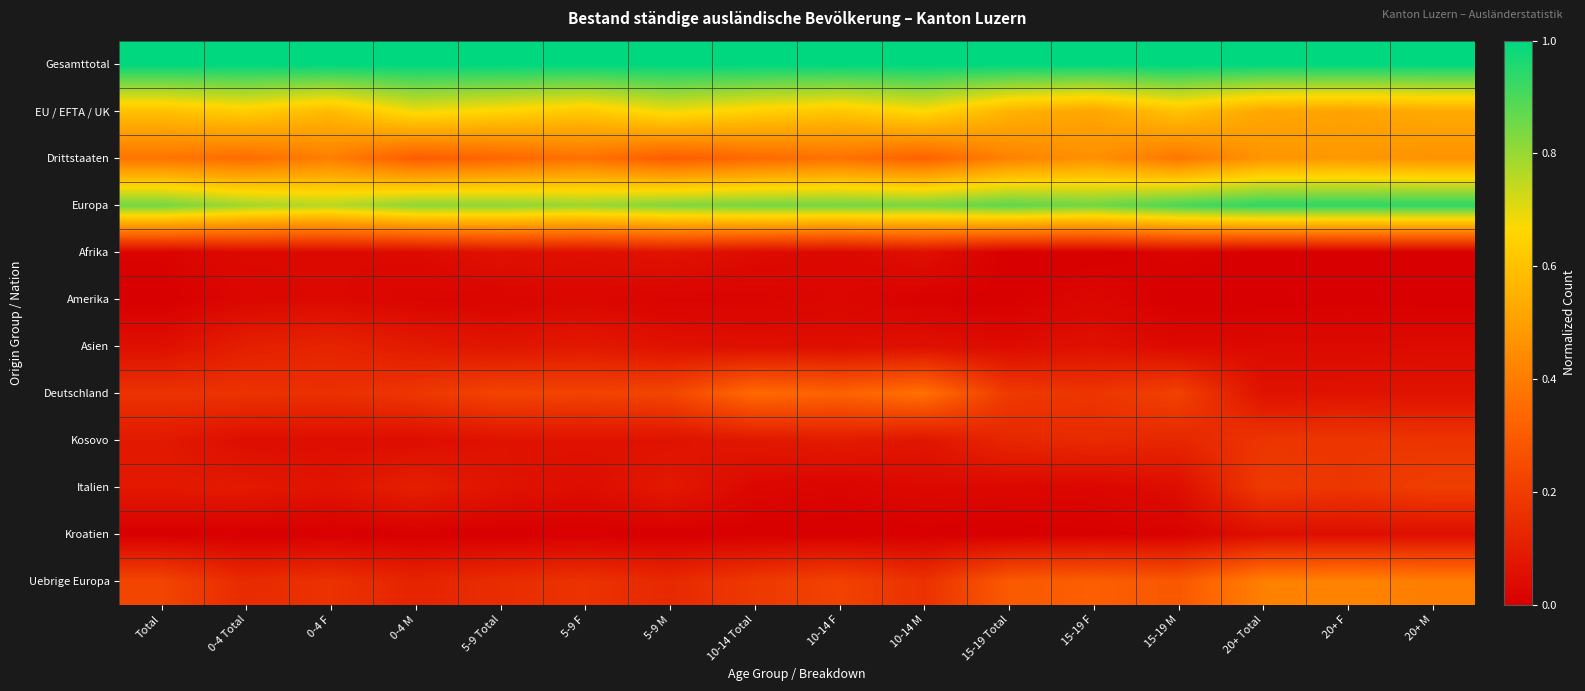

Reading right to left, transcribe all the data shown in this chart.

Gesamttotal: 20+ M=1.0	20+ F=1.0	20+ Total=1.0	15-19 M=1.0	15-19 F=1.0	15-19 Total=1.0	10-14 M=1.0	10-14 F=1.0	10-14 Total=1.0	5-9 M=1.0	5-9 F=1.0	5-9 Total=1.0	0-4 M=1.0	0-4 F=1.0	0-4 Total=1.0	Total=1.0
EU / EFTA / UK: 20+ M=0.5	20+ F=0.5	20+ Total=0.5	15-19 M=0.6	15-19 F=0.5	15-19 Total=0.6	10-14 M=0.7	10-14 F=0.6	10-14 Total=0.6	5-9 M=0.7	5-9 F=0.6	5-9 Total=0.7	0-4 M=0.7	0-4 F=0.6	0-4 Total=0.6	Total=0.6
Drittstaaten: 20+ M=0.5	20+ F=0.5	20+ Total=0.5	15-19 M=0.4	15-19 F=0.5	15-19 Total=0.4	10-14 M=0.3	10-14 F=0.4	10-14 Total=0.3	5-9 M=0.3	5-9 F=0.4	5-9 Total=0.3	0-4 M=0.3	0-4 F=0.4	0-4 Total=0.4	Total=0.4
Europa: 20+ M=0.9	20+ F=0.9	20+ Total=0.9	15-19 M=0.9	15-19 F=0.9	15-19 Total=0.9	10-14 M=0.8	10-14 F=0.8	10-14 Total=0.8	5-9 M=0.8	5-9 F=0.8	5-9 Total=0.8	0-4 M=0.8	0-4 F=0.8	0-4 Total=0.8	Total=0.9
Afrika: 20+ M=0.0	20+ F=0.0	20+ Total=0.0	15-19 M=0.0	15-19 F=0.0	15-19 Total=0.0	10-14 M=0.1	10-14 F=0.0	10-14 Total=0.0	5-9 M=0.1	5-9 F=0.1	5-9 Total=0.1	0-4 M=0.0	0-4 F=0.0	0-4 Total=0.0	Total=0.0
Amerika: 20+ M=0.0	20+ F=0.0	20+ Total=0.0	15-19 M=0.0	15-19 F=0.0	15-19 Total=0.0	10-14 M=0.0	10-14 F=0.0	10-14 Total=0.0	5-9 M=0.0	5-9 F=0.0	5-9 Total=0.0	0-4 M=0.0	0-4 F=0.0	0-4 Total=0.0	Total=0.0
Asien: 20+ M=0.0	20+ F=0.0	20+ Total=0.0	15-19 M=0.0	15-19 F=0.1	15-19 Total=0.0	10-14 M=0.1	10-14 F=0.0	10-14 Total=0.1	5-9 M=0.1	5-9 F=0.1	5-9 Total=0.1	0-4 M=0.1	0-4 F=0.1	0-4 Total=0.1	Total=0.1
Deutschland: 20+ M=0.1	20+ F=0.1	20+ Total=0.1	15-19 M=0.2	15-19 F=0.2	15-19 Total=0.2	10-14 M=0.4	10-14 F=0.3	10-14 Total=0.3	5-9 M=0.2	5-9 F=0.2	5-9 Total=0.2	0-4 M=0.2	0-4 F=0.2	0-4 Total=0.2	Total=0.2
Kosovo: 20+ M=0.2	20+ F=0.2	20+ Total=0.2	15-19 M=0.1	15-19 F=0.1	15-19 Total=0.1	10-14 M=0.1	10-14 F=0.1	10-14 Total=0.1	5-9 M=0.1	5-9 F=0.1	5-9 Total=0.1	0-4 M=0.0	0-4 F=0.0	0-4 Total=0.0	Total=0.1
Italien: 20+ M=0.2	20+ F=0.2	20+ Total=0.2	15-19 M=0.0	15-19 F=0.0	15-19 Total=0.0	10-14 M=0.0	10-14 F=0.0	10-14 Total=0.0	5-9 M=0.1	5-9 F=0.0	5-9 Total=0.1	0-4 M=0.1	0-4 F=0.1	0-4 Total=0.1	Total=0.1
Kroatien: 20+ M=0.1	20+ F=0.1	20+ Total=0.0	15-19 M=0.0	15-19 F=0.0	15-19 Total=0.0	10-14 M=0.0	10-14 F=0.0	10-14 Total=0.0	5-9 M=0.0	5-9 F=0.0	5-9 Total=0.0	0-4 M=0.0	0-4 F=0.0	0-4 Total=0.0	Total=0.0
Uebrige Europa: 20+ M=0.4	20+ F=0.4	20+ Total=0.4	15-19 M=0.3	15-19 F=0.3	15-19 Total=0.3	10-14 M=0.2	10-14 F=0.2	10-14 Total=0.2	5-9 M=0.1	5-9 F=0.2	5-9 Total=0.1	0-4 M=0.1	0-4 F=0.2	0-4 Total=0.1	Total=0.2